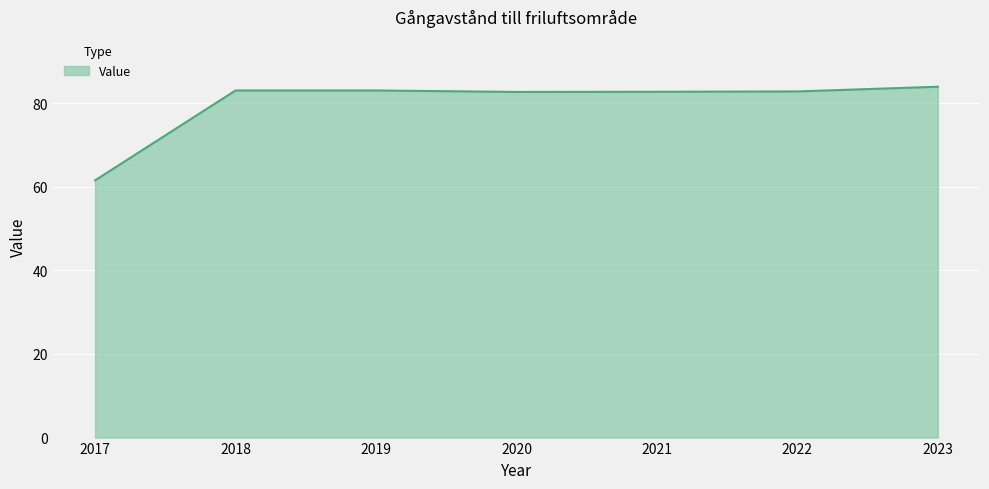

True or false: the data shows 120.1 at 2022.

False